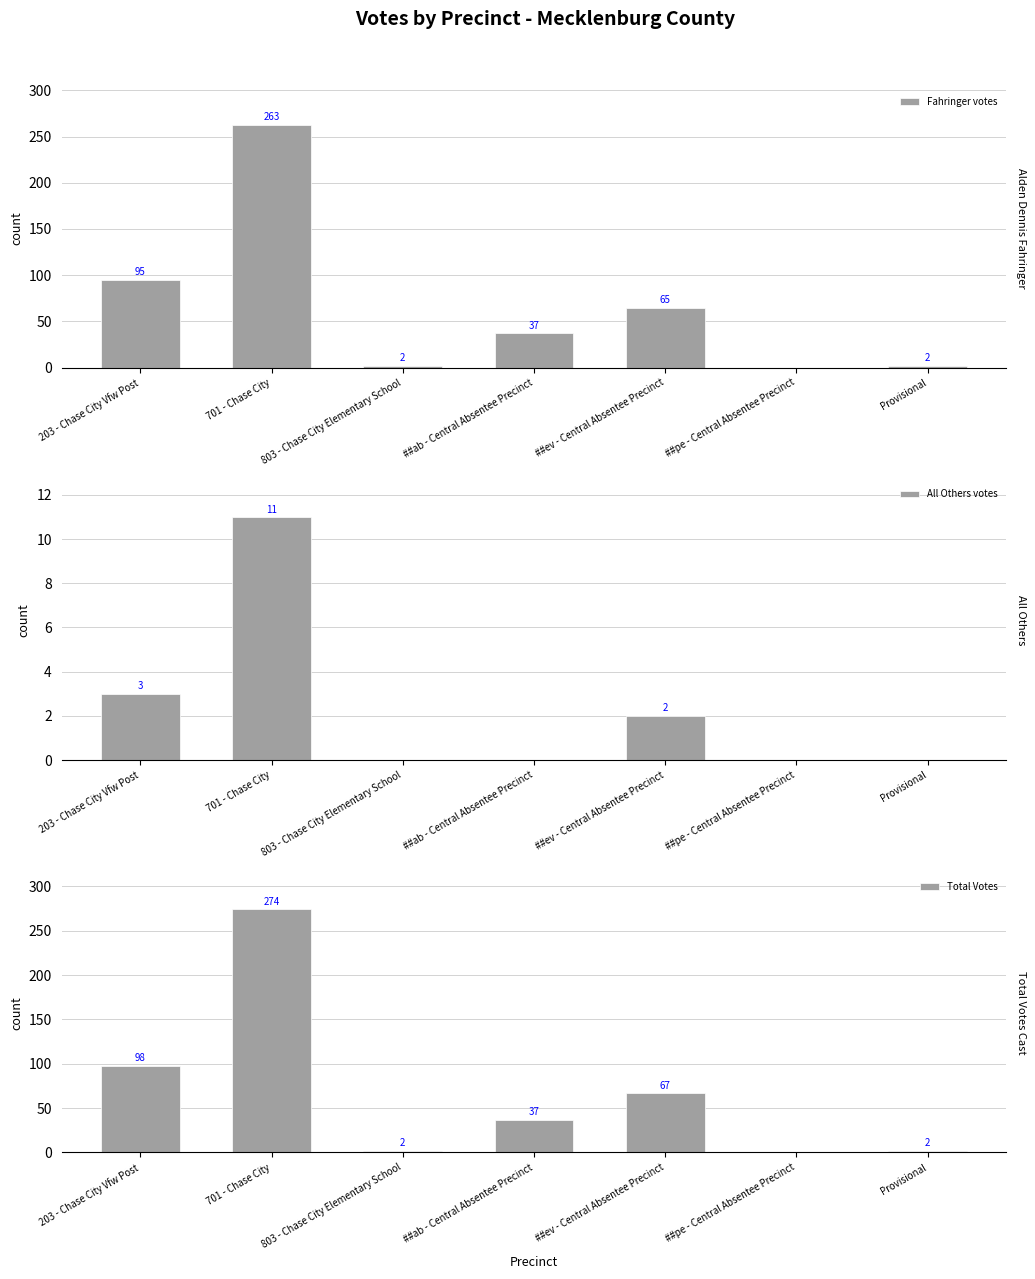

What is the difference between the All Others votes values at 203 - Chase City Vfw Post and Provisional?

3